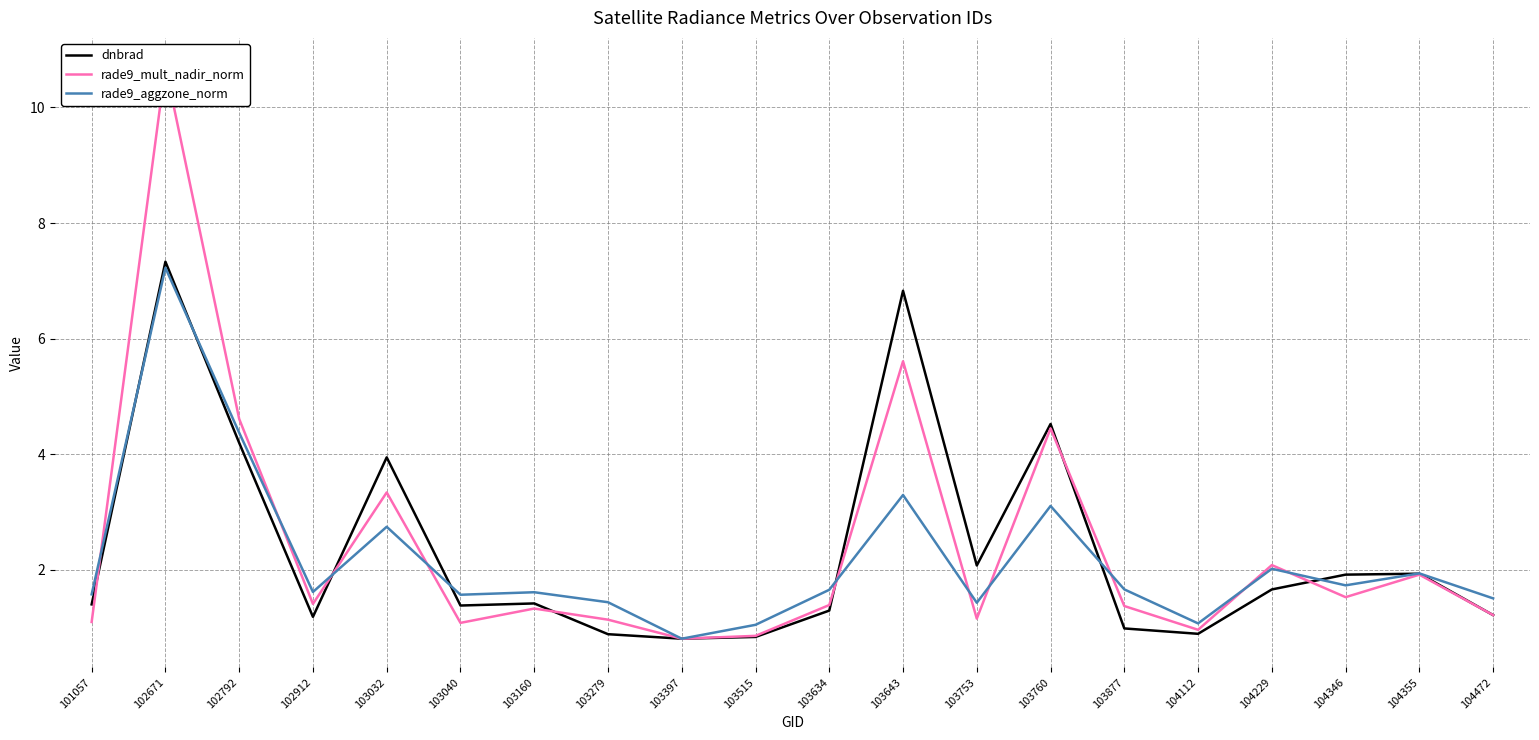

What value does the dnbrad series have at 103753?

2.1